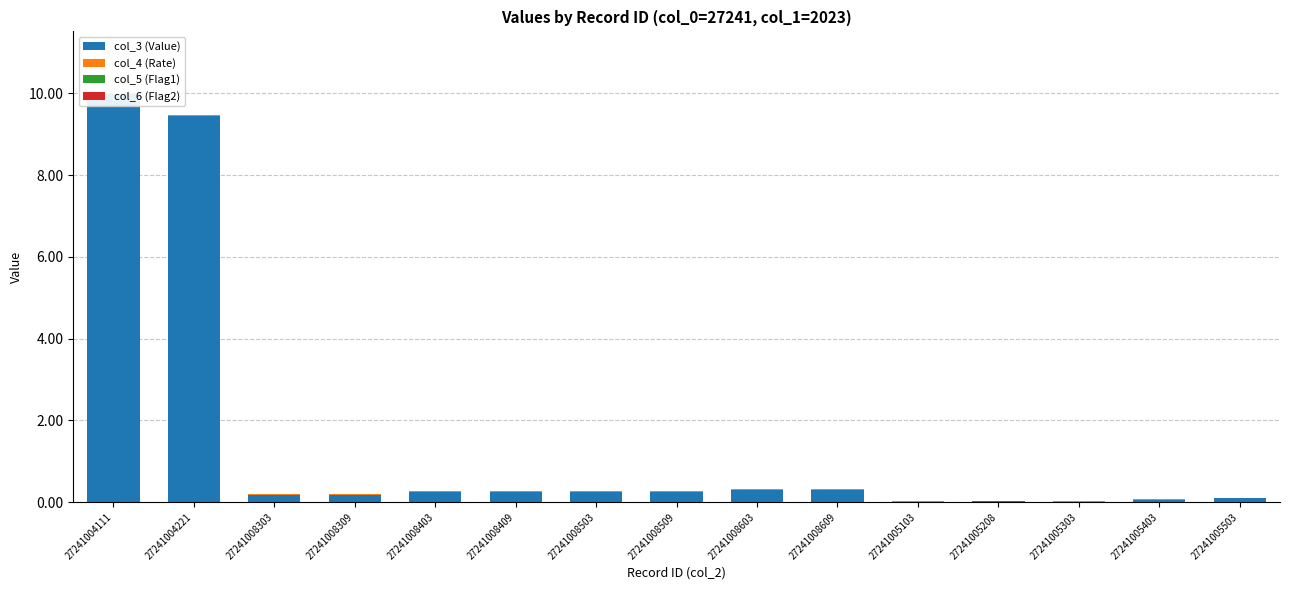

True or false: col_5 (Flag1) has a value of 0.0 at 27241008509.

True